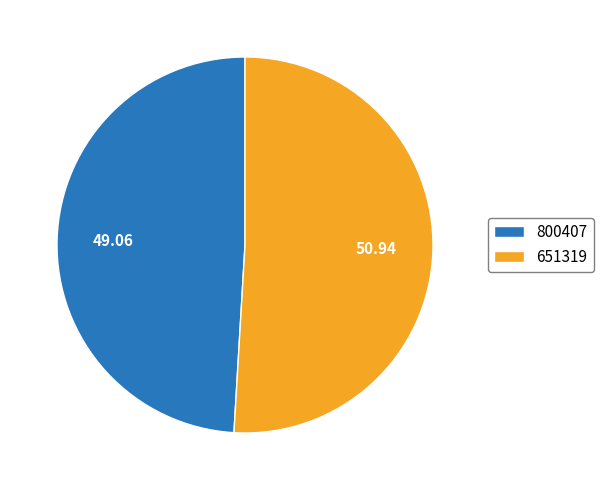

Does 800407 represent more than half of the total?

No